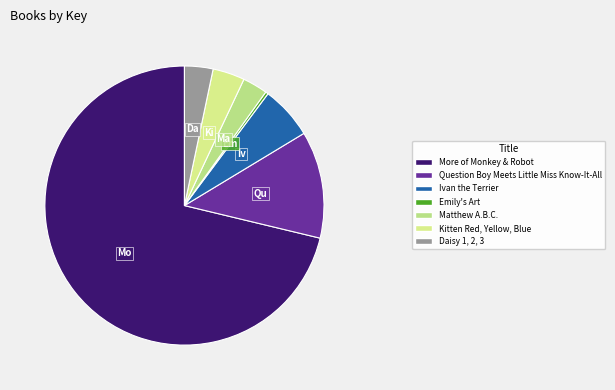

To the nearest percent, what is the average slice percentage?

14%